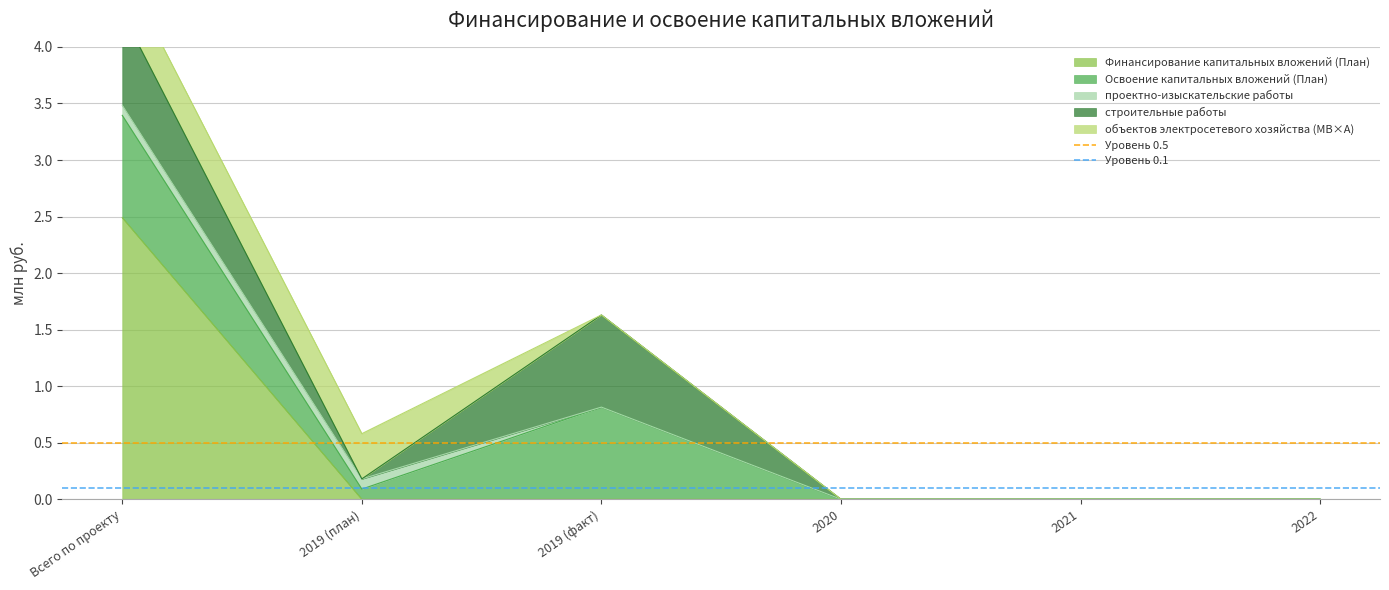

The Финансирование капитальных вложений (План) series shows -1.6 at 2019 (план). True or false?

False